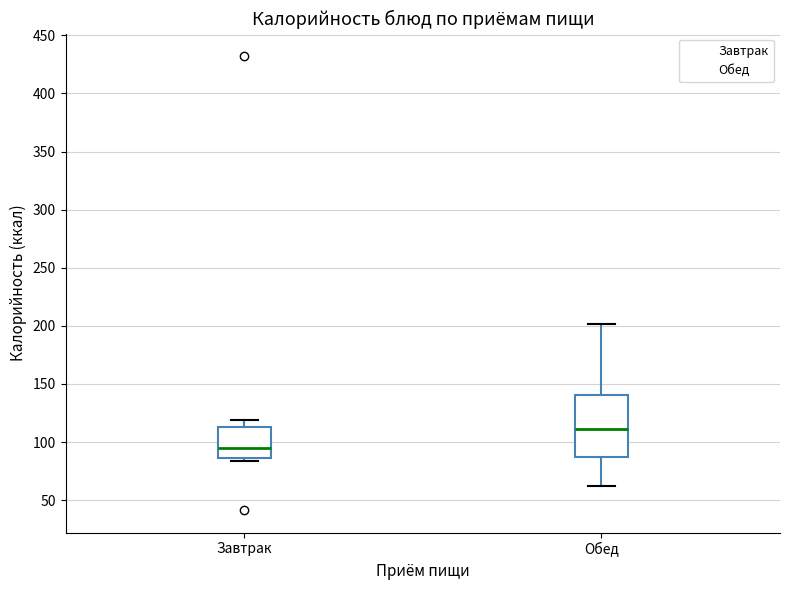

Comparing the boxes themselves (not the whiskers), which one is the tallest?

Обед